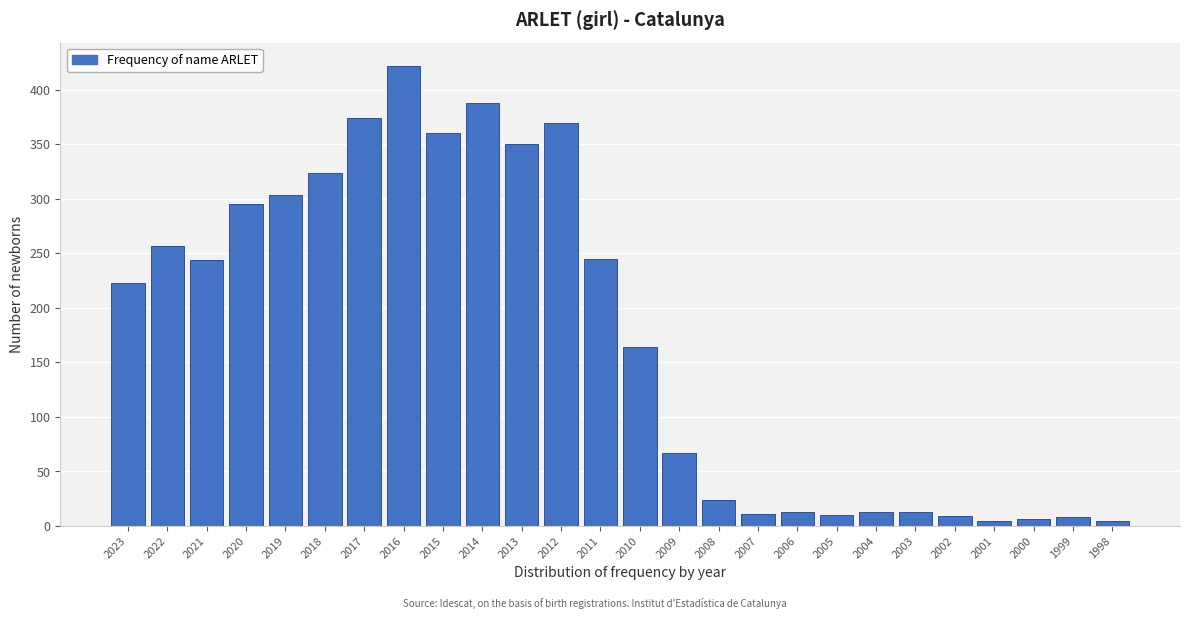

Where is the data nearest to the value 213?

2023